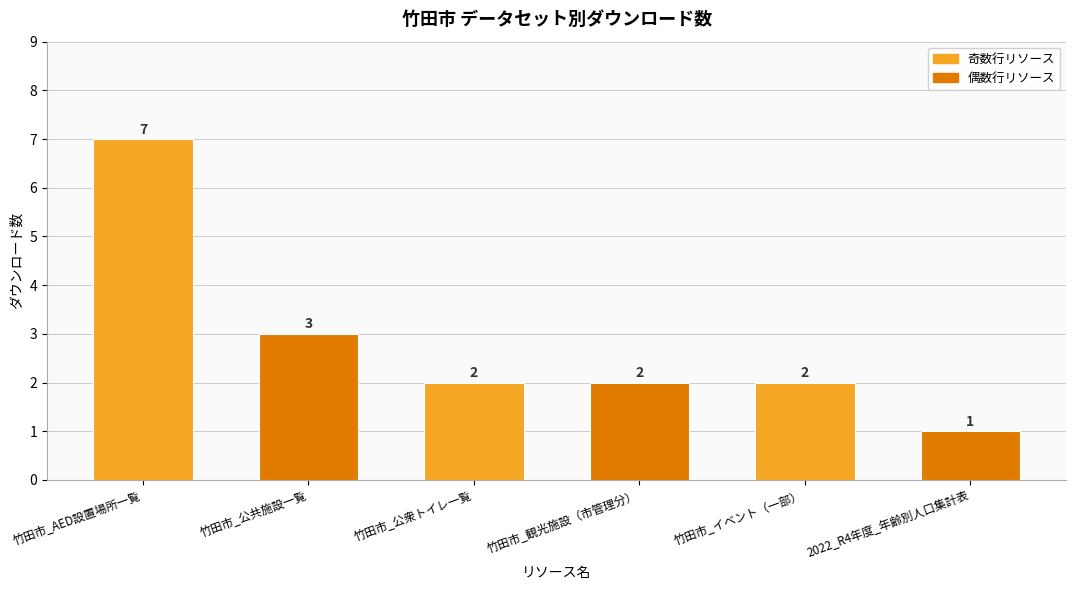

At which label does the data first exceed 2?

竹田市_AED設置場所一覧